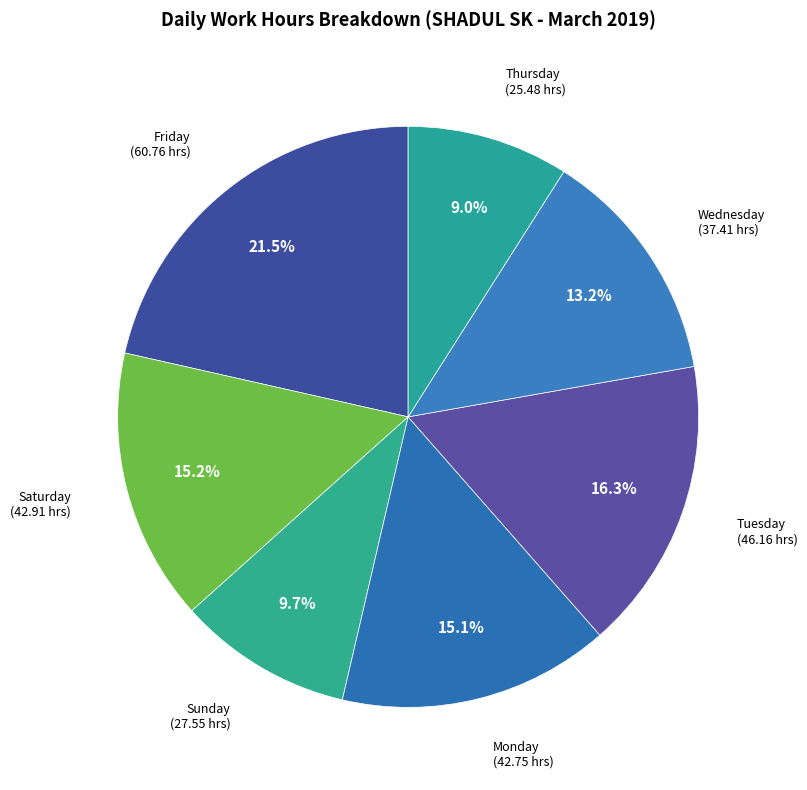

Combined, what portion of the pie is Saturday and Tuesday?

31.5%